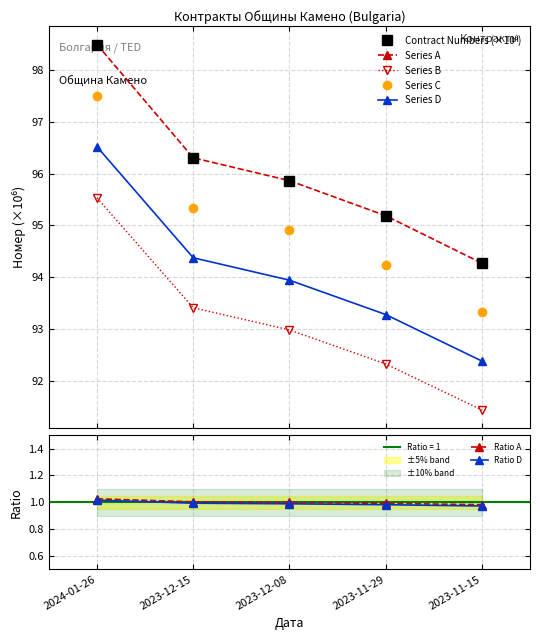

Is it true that Ratio A equals 1.5 at 2023-12-08?

False